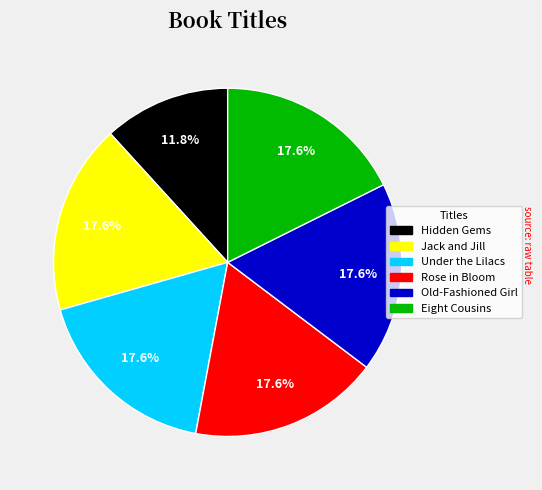

Does any single category account for the majority?

No